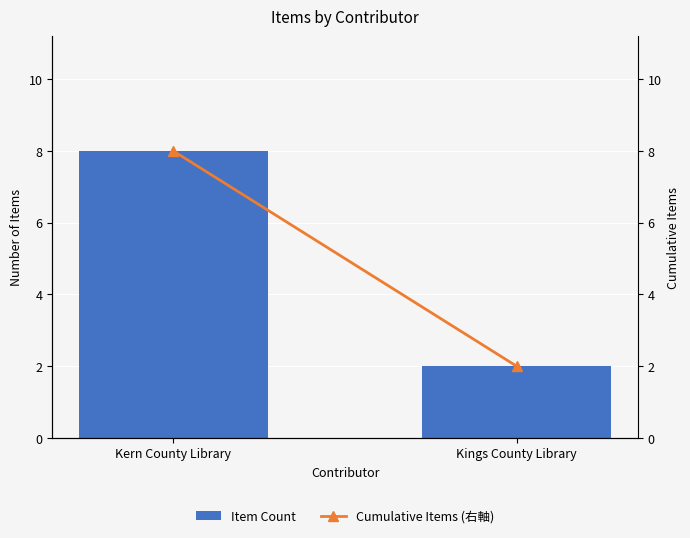

At Kings County Library, list the series in order from largest to smallest.

Item Count, Cumulative Items (右軸)